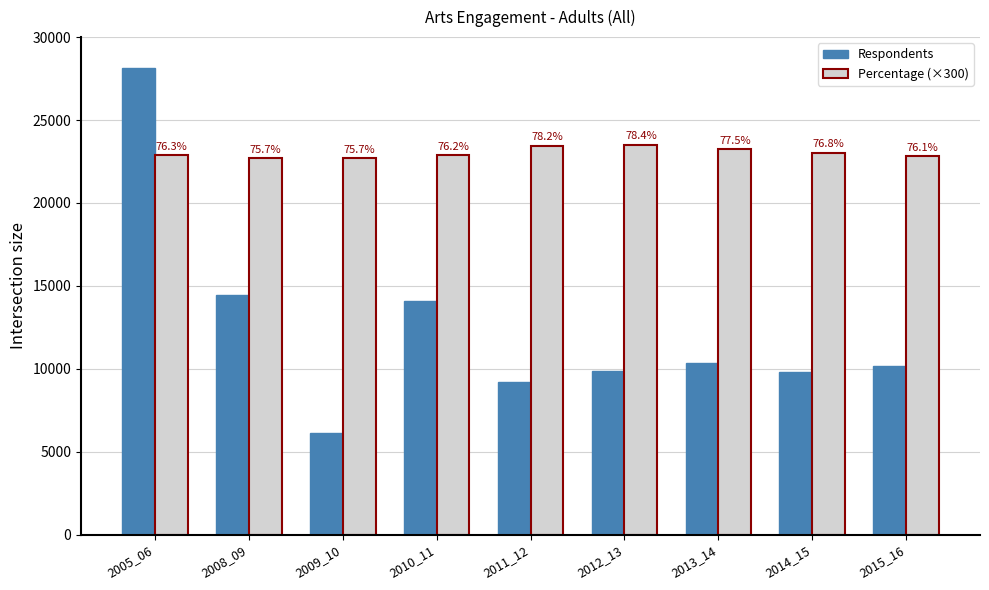

Does the chart contain any negative values?

No